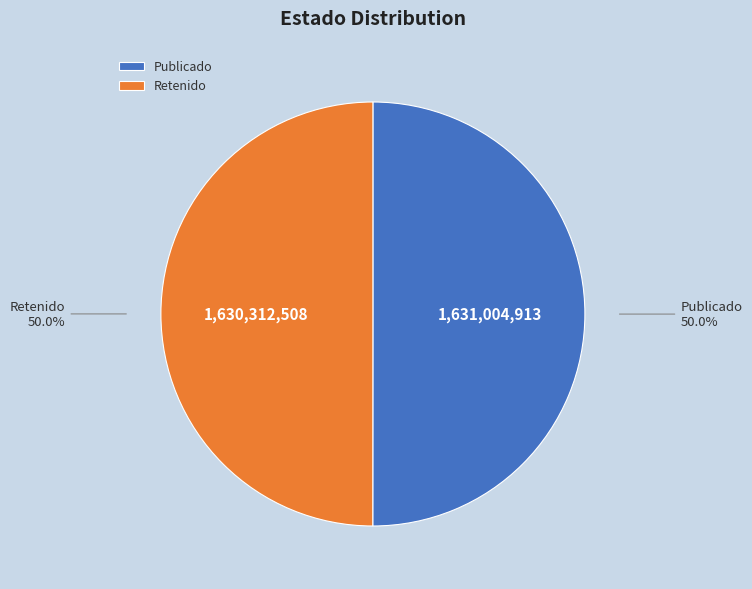

Count the number of slices in the pie.

2